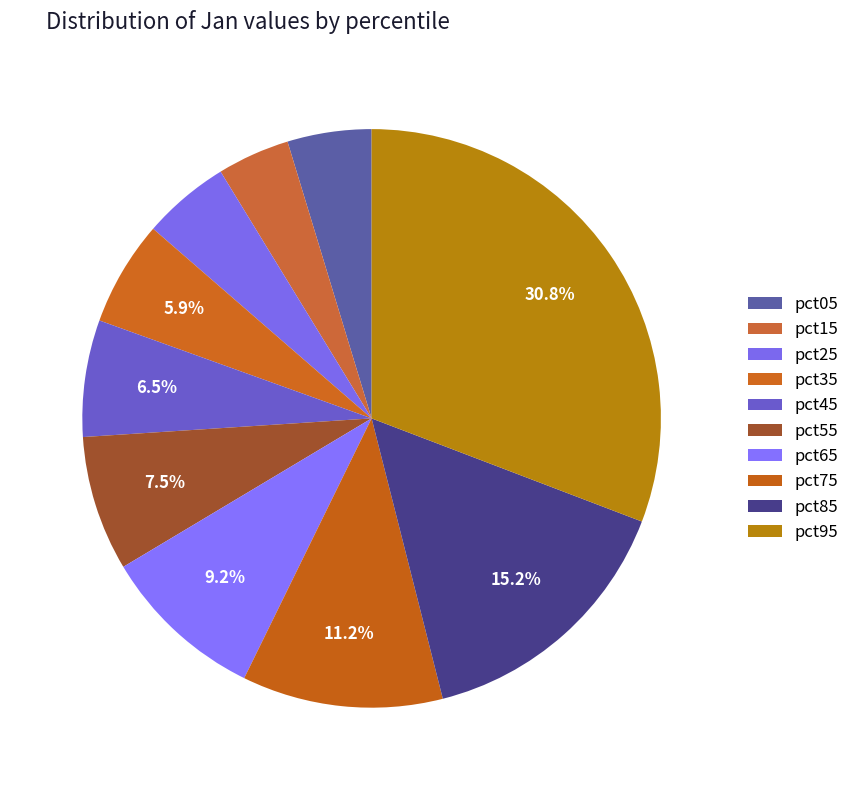

How many slices are in this pie chart?

10